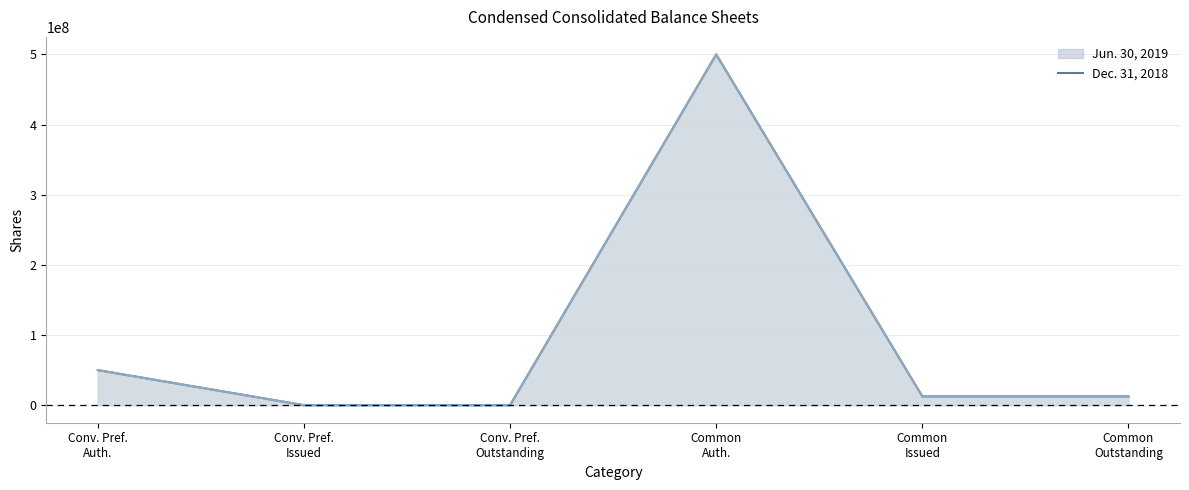

What is the difference between the second highest and minimum values in the Jun. 30, 2019 (line) series?

50000000